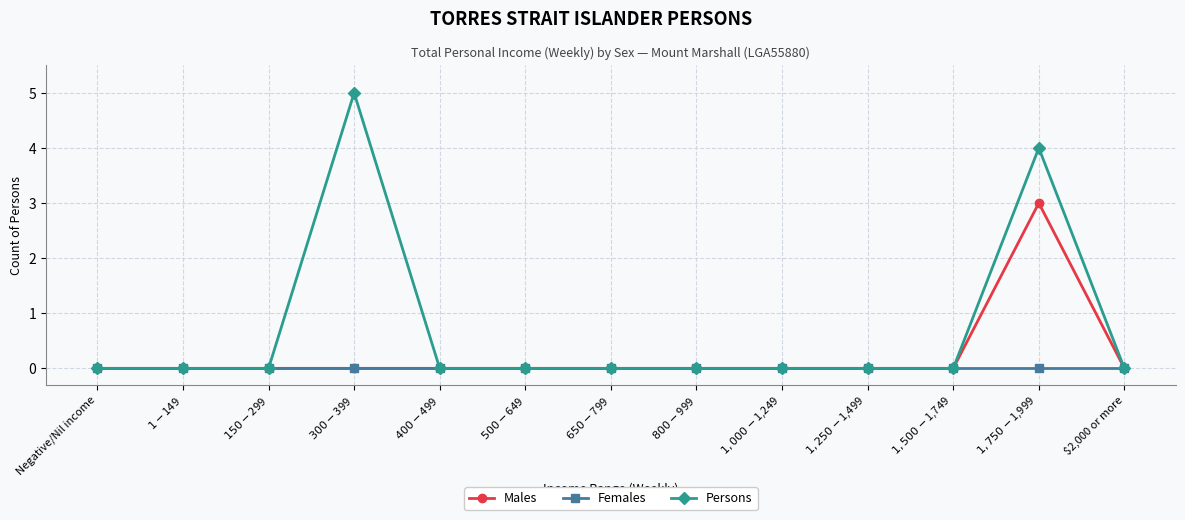

Reading right to left, what are all the values shown in this chart?

Males: 0	3	0	0	0	0	0	0	0	0	0	0	0
Females: 0	0	0	0	0	0	0	0	0	0	0	0	0
Persons: 0	4	0	0	0	0	0	0	0	5	0	0	0